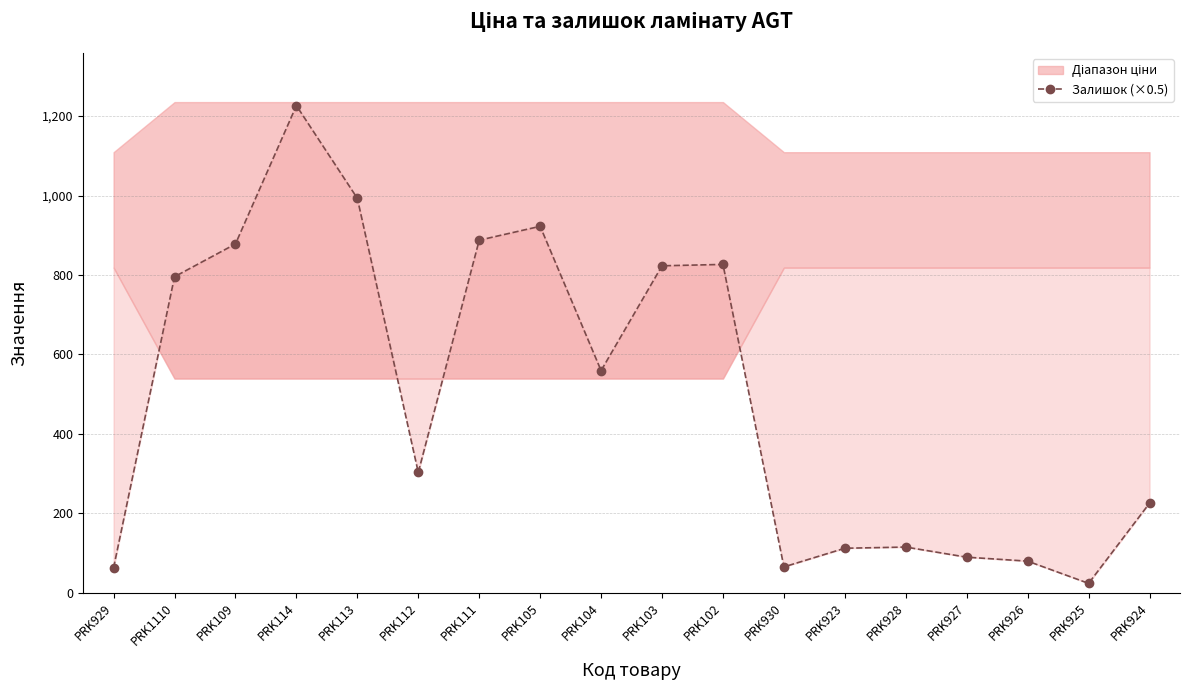

At which label does the data first exceed 559?

PRK1110